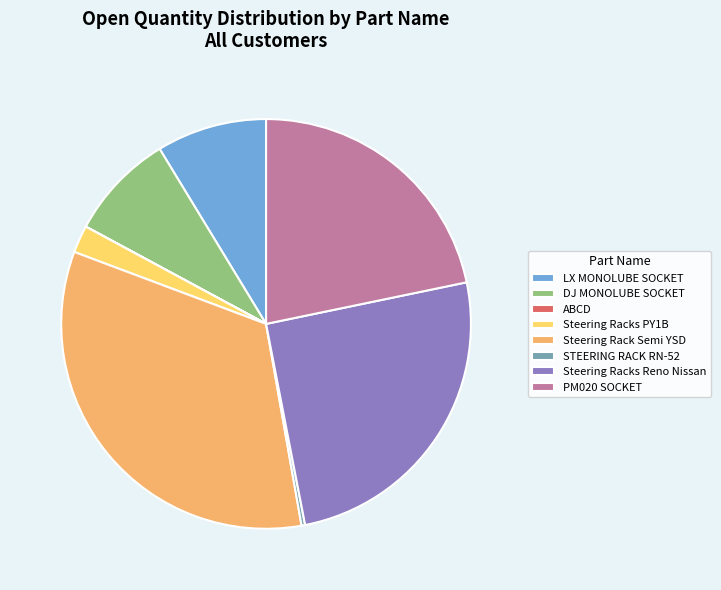

The STEERING RACK RN-52 slice represents 0% of the pie. True or false?

True